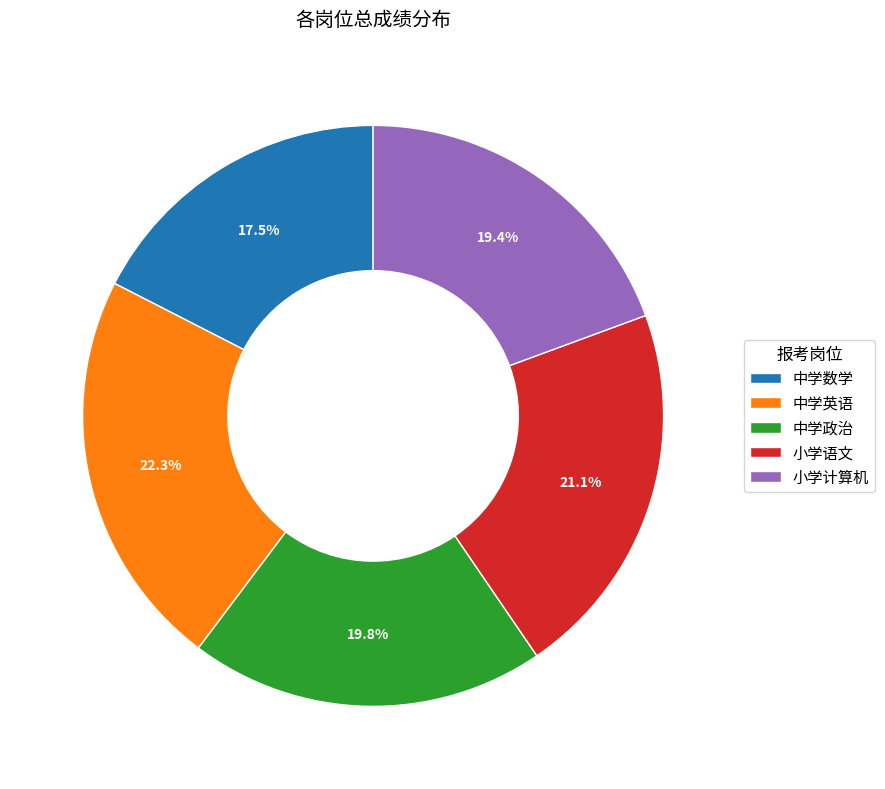

Which category has the biggest portion of the pie?

中学英语